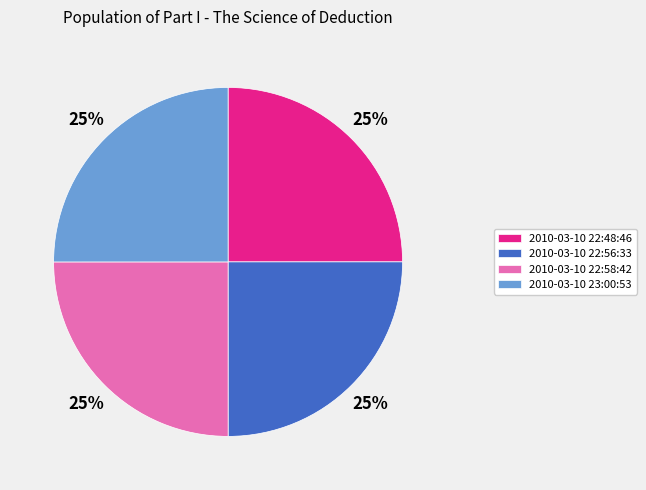

How many slices are in this pie chart?

4